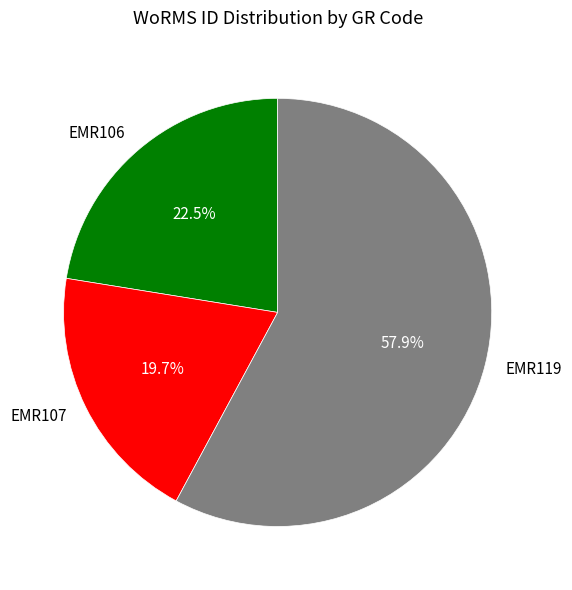

To the nearest percent, what is the average slice percentage?

33%